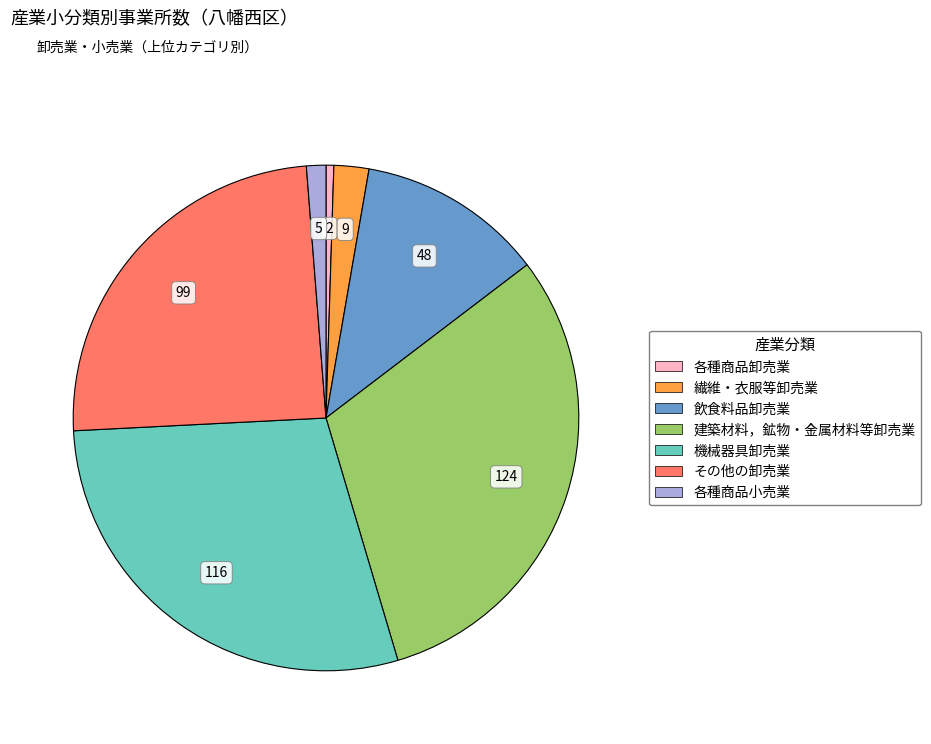

Does any single category account for the majority?

No